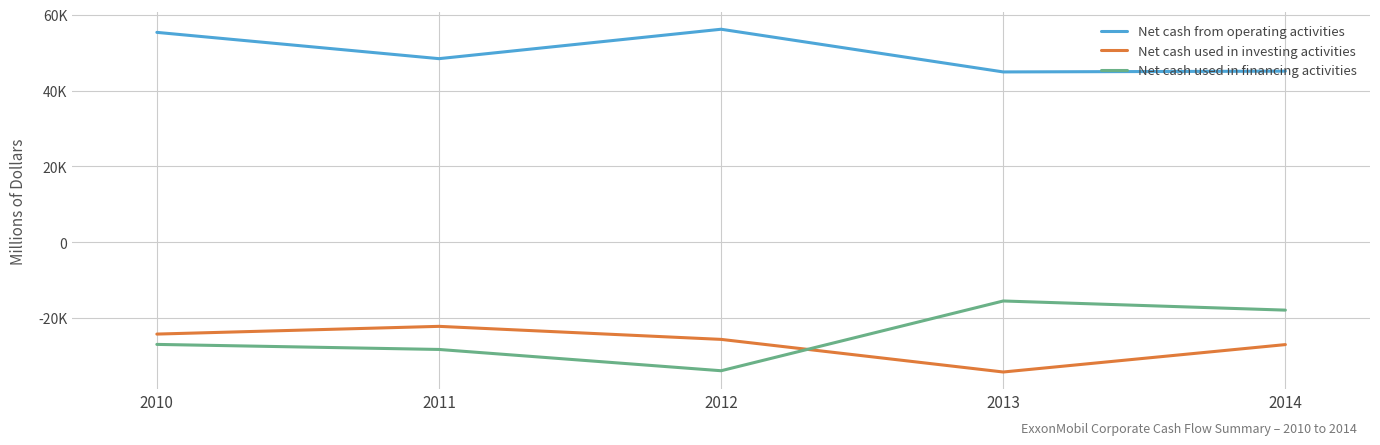

Where is the first local minimum for Net cash from operating activities?

2011